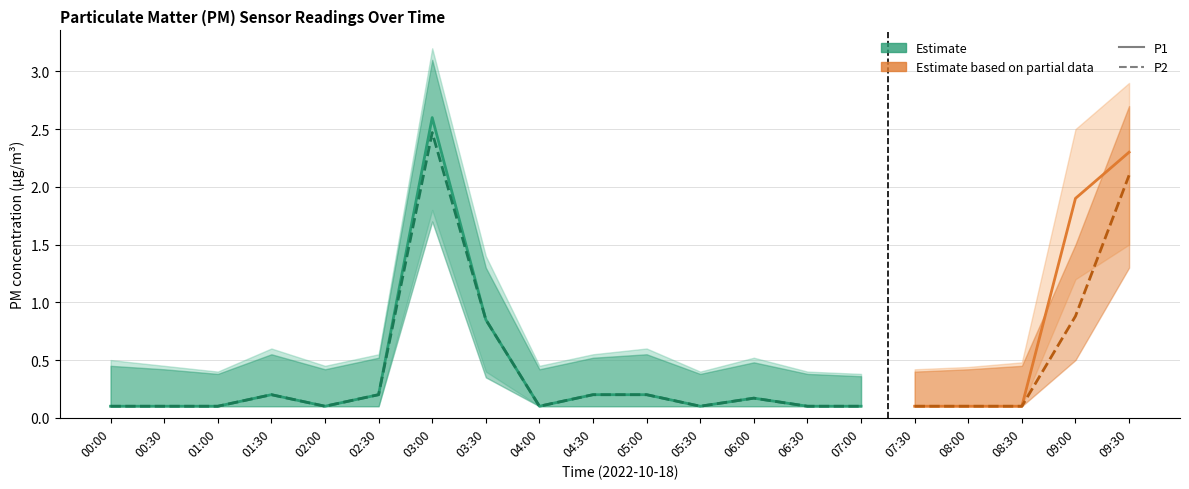

Rank the series at 08:30 from highest to lowest value.

P1_upper, P2_upper, P1, P1_lower, P2, P2_lower